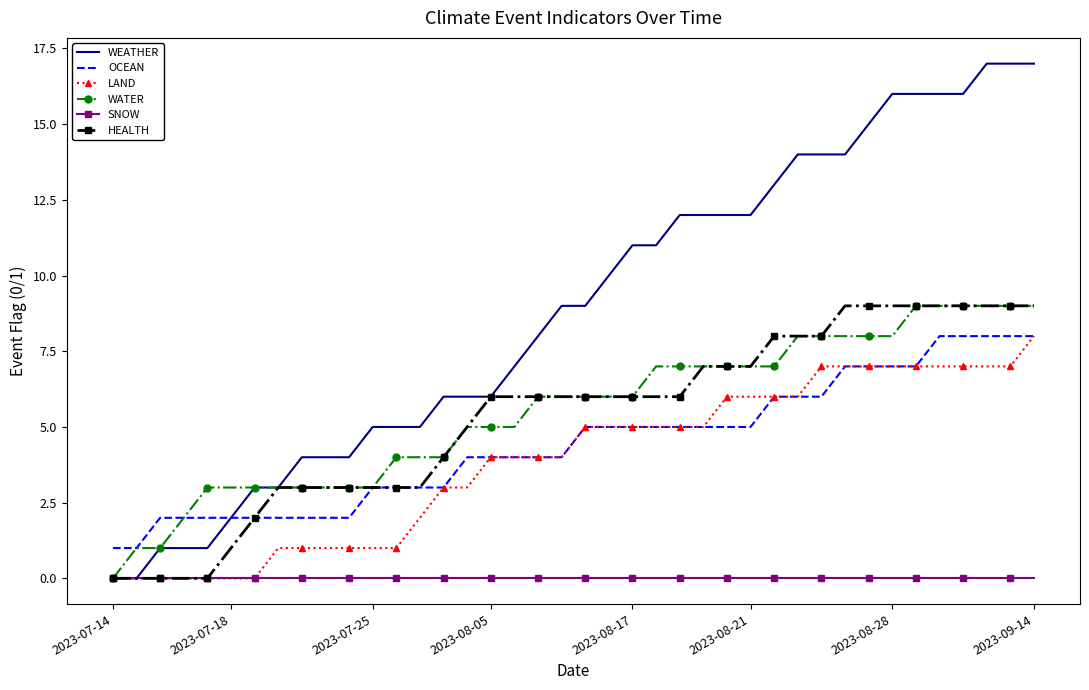

Which series has the largest range (max minus min)?

WEATHER